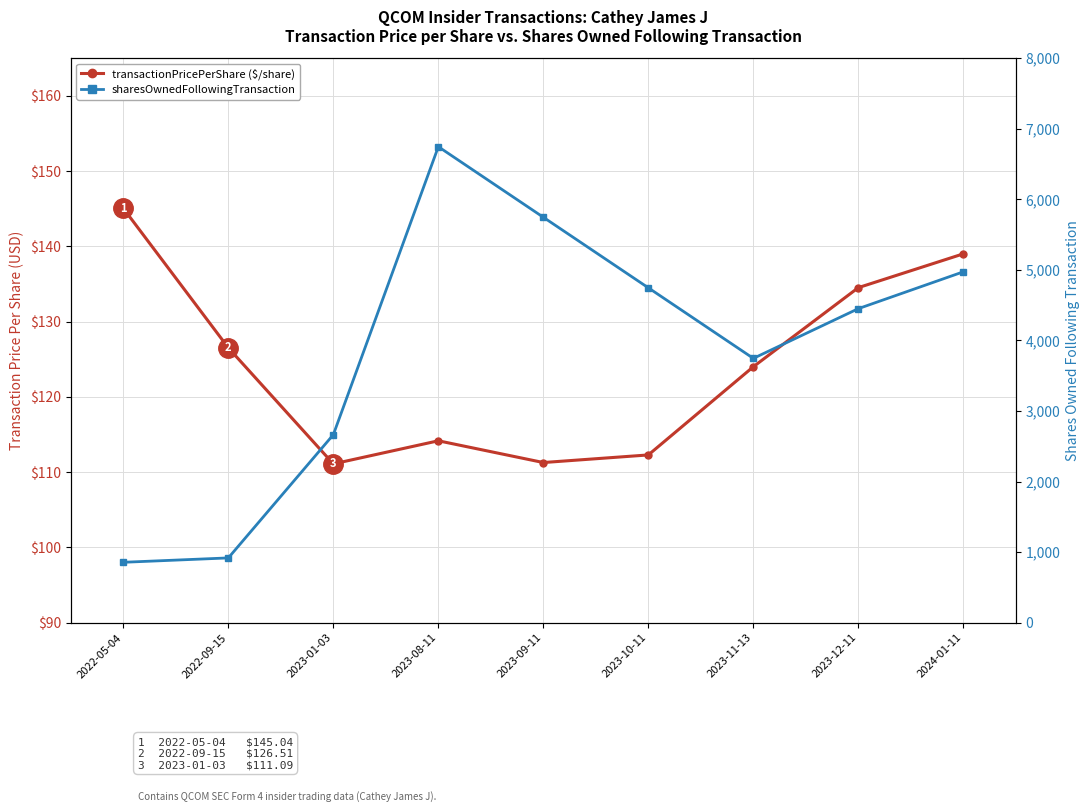

How many values in the transactionPricePerShare ($/share) series are below 124?

4